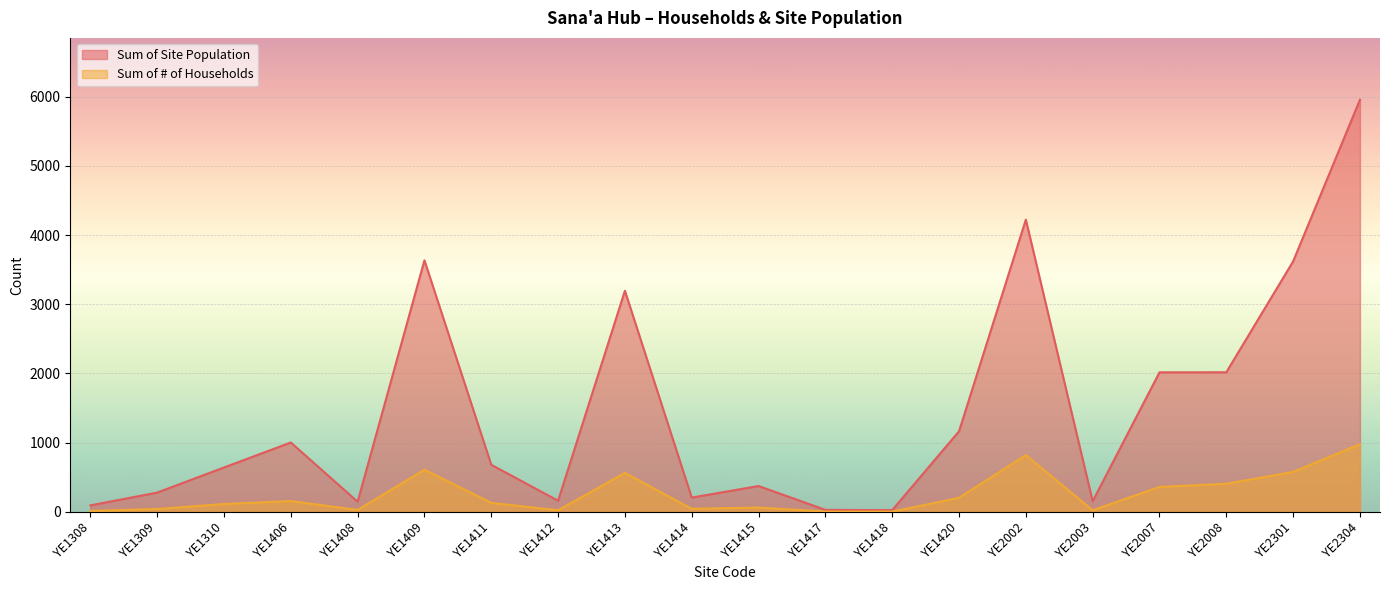

Which series has the largest total across all categories?

Sum of Site Population